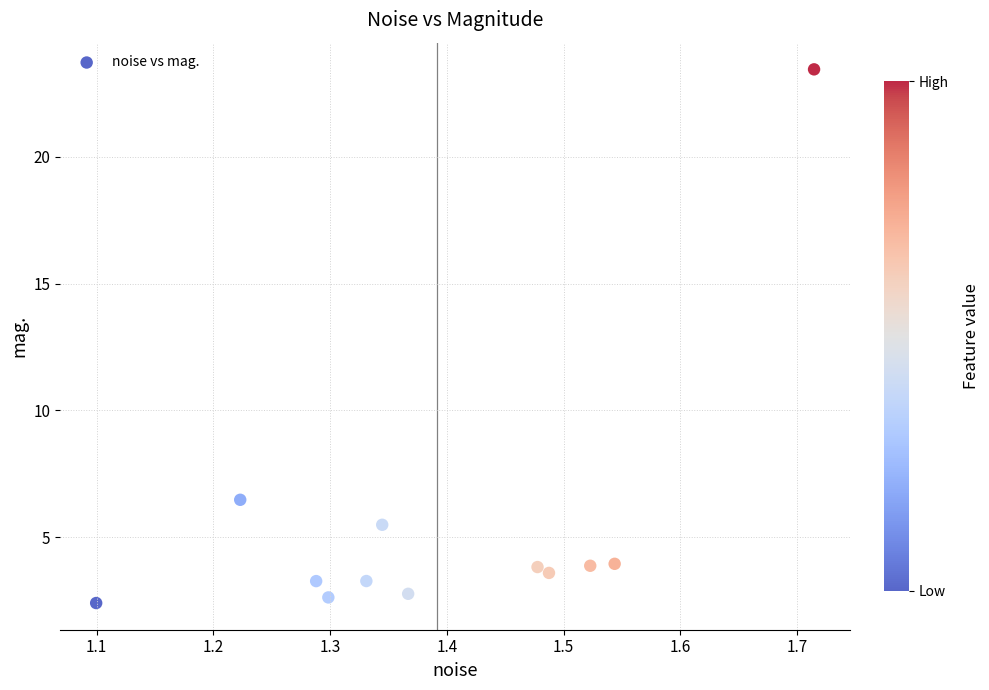

What is the average X value?

1.4